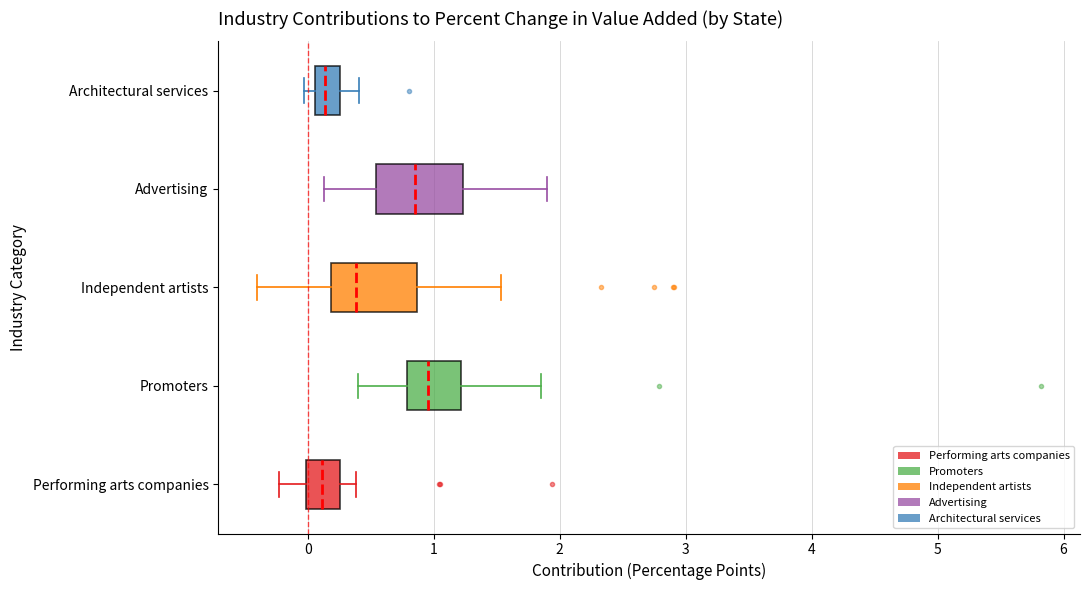

Reading bottom to top, read every box against the x-axis: the position of its median line, the range the box covers, and the ends of its whiskers. The values are not printed on the chart, so give them approximately, as read against the axis.

Performing arts companies: median 0.1, box 0.0 to 0.3, whiskers -0.2 to 0.4
Promoters: median 1.0, box 0.8 to 1.2, whiskers 0.4 to 1.9
Independent artists: median 0.4, box 0.2 to 0.9, whiskers -0.4 to 1.5
Advertising: median 0.9, box 0.5 to 1.2, whiskers 0.1 to 1.9
Architectural services: median 0.1 (inside the box), box 0.1 to 0.3, whiskers 0.0 to 0.4